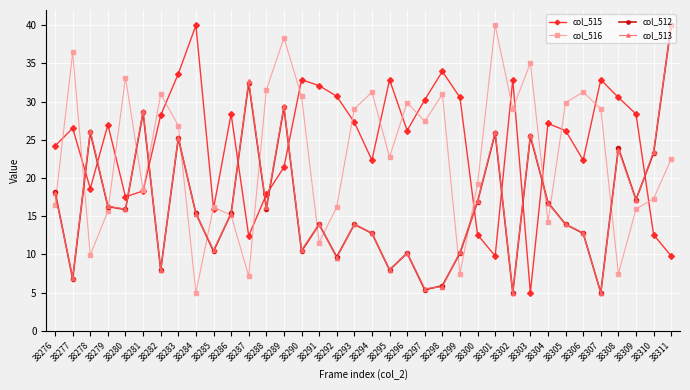

At which label does col_515 first exceed 26?

38277